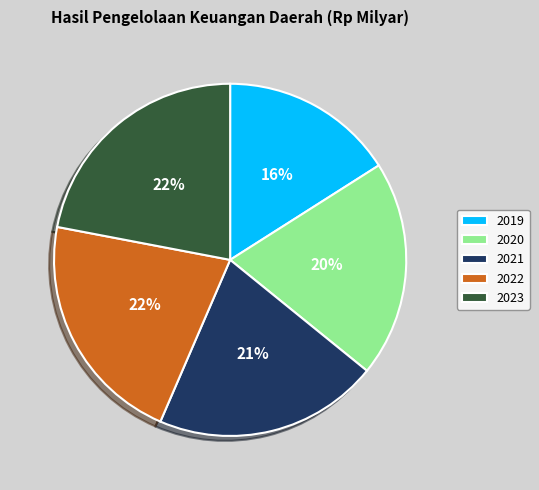

To the nearest percent, what is the average slice percentage?

20%